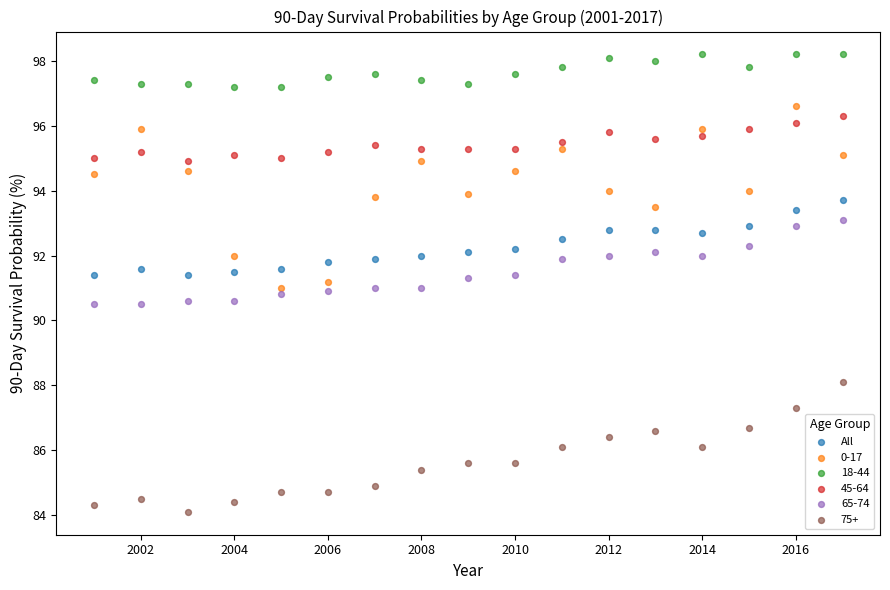

Which series contains the highest Y value?

18-44